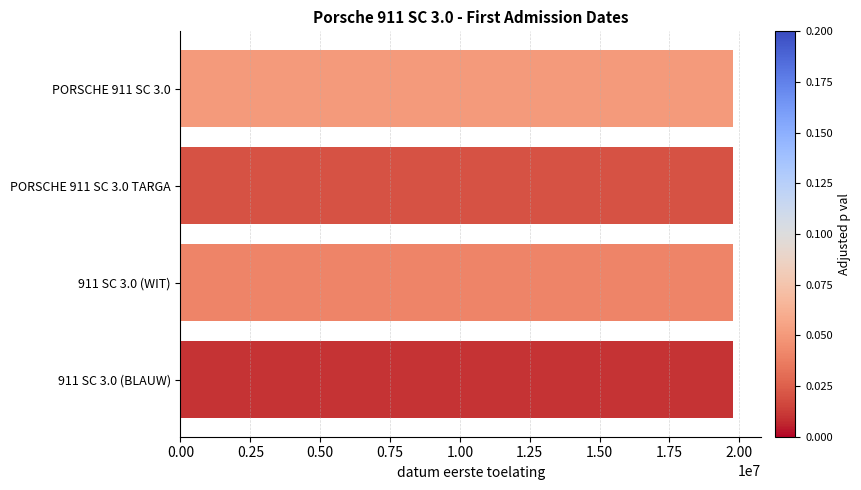

What is the difference between the maximum and minimum values?

9712